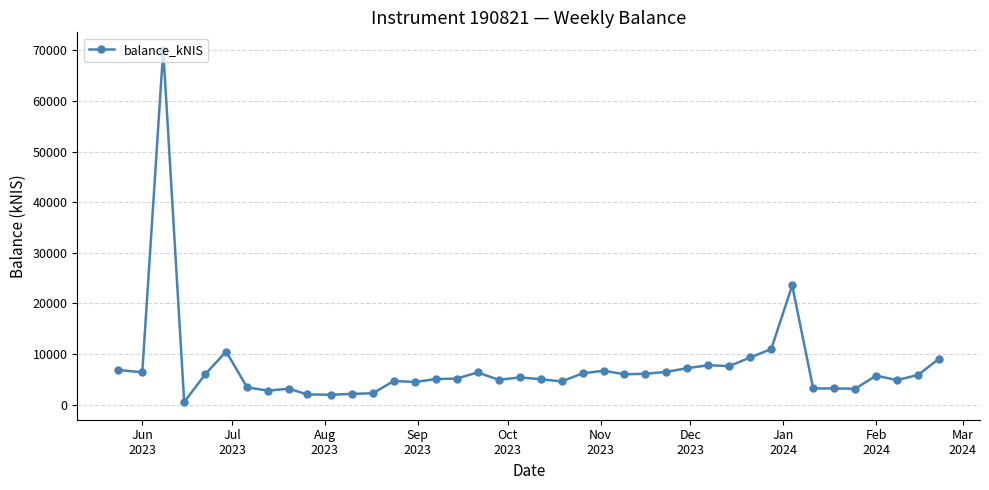

What is the greatest value displayed?

70060.1